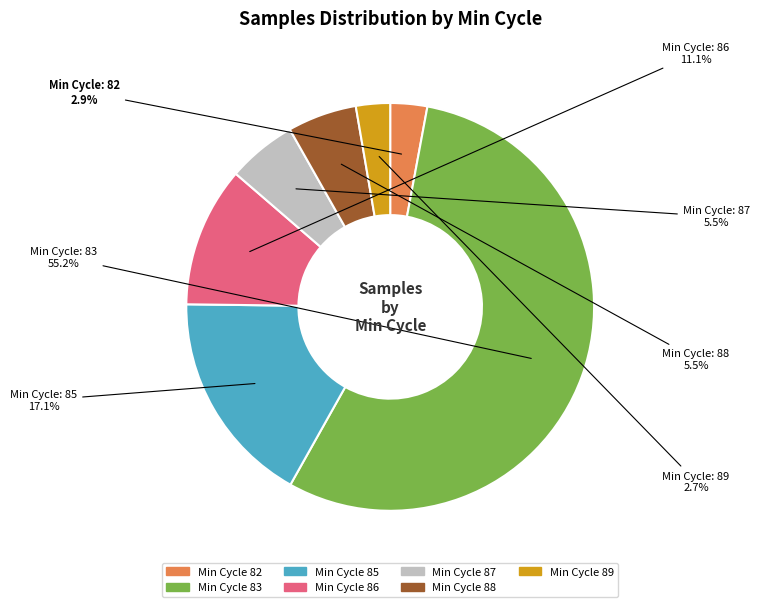

How many segments does this pie chart have?

7